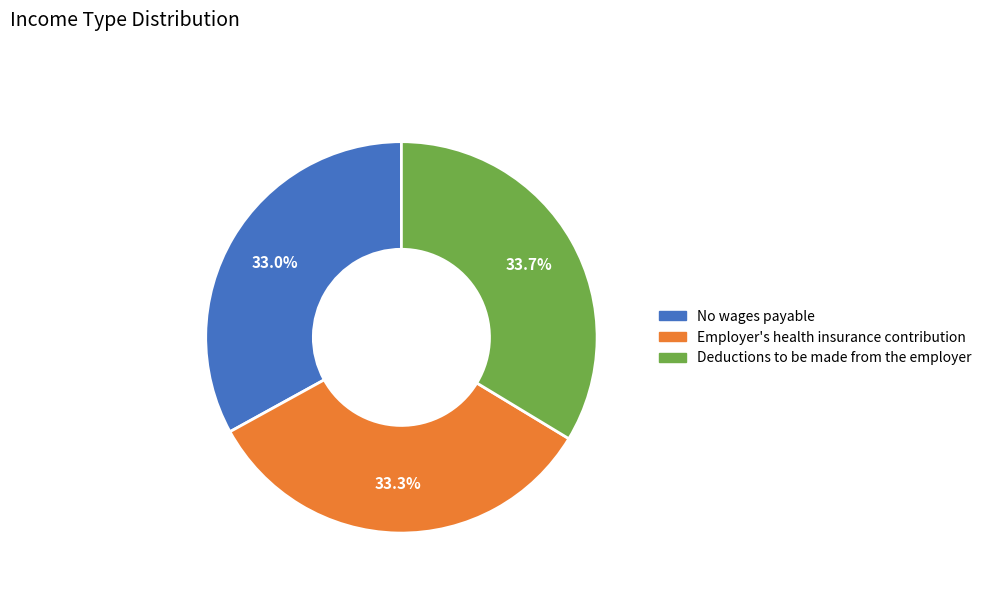

What portion of the pie excludes Deductions to be made from the employer?

66.3%